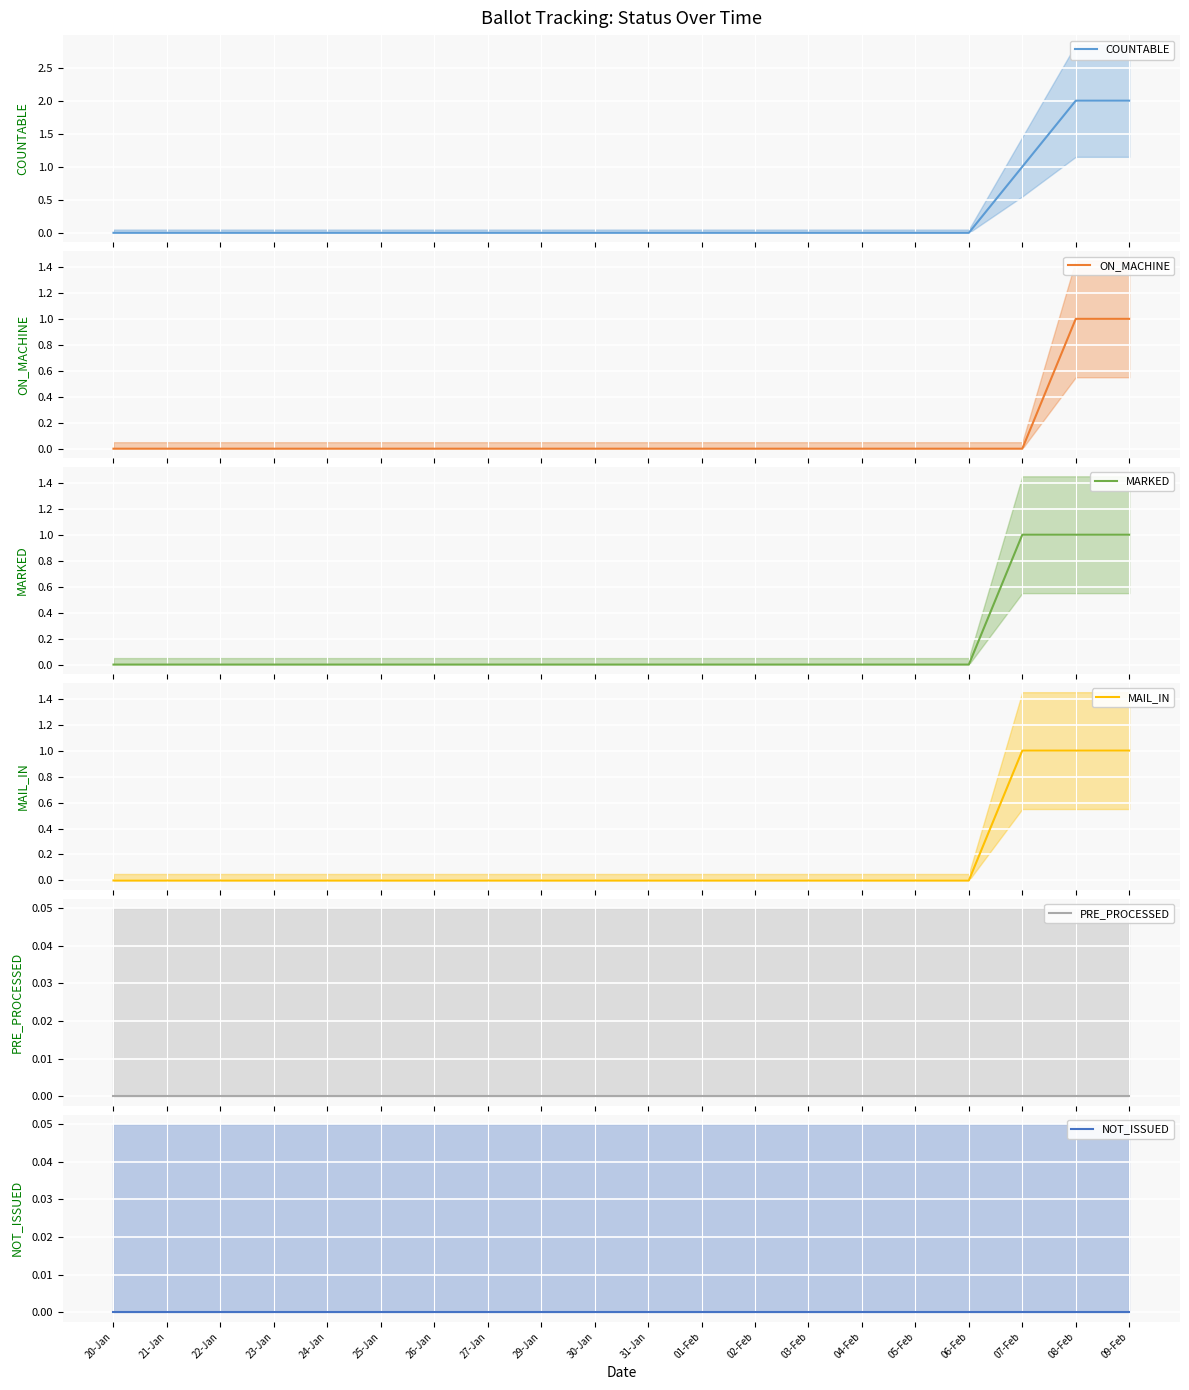

Is the value of NOT_ISSUED at 27-Jan greater than the value of MARKED at 09-Feb?

No